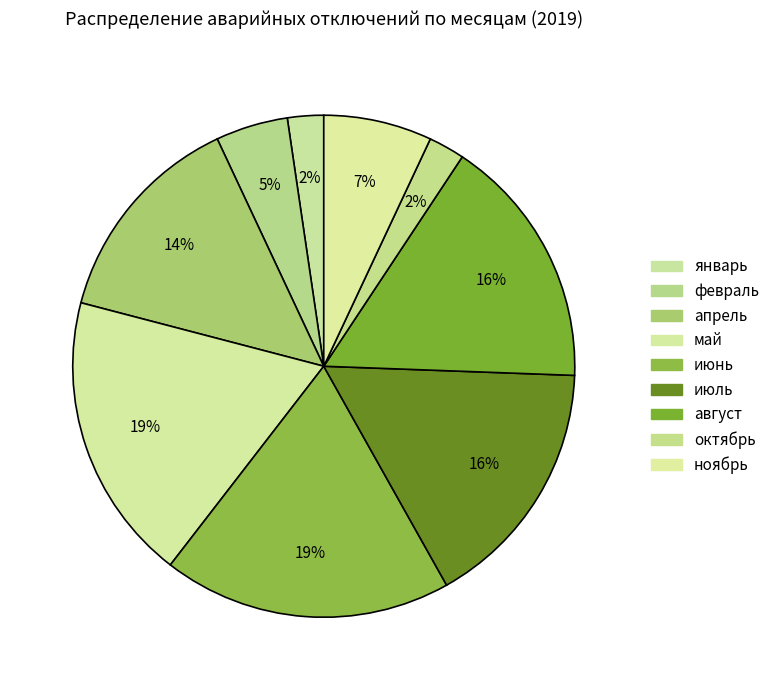

How many slices are in this pie chart?

9